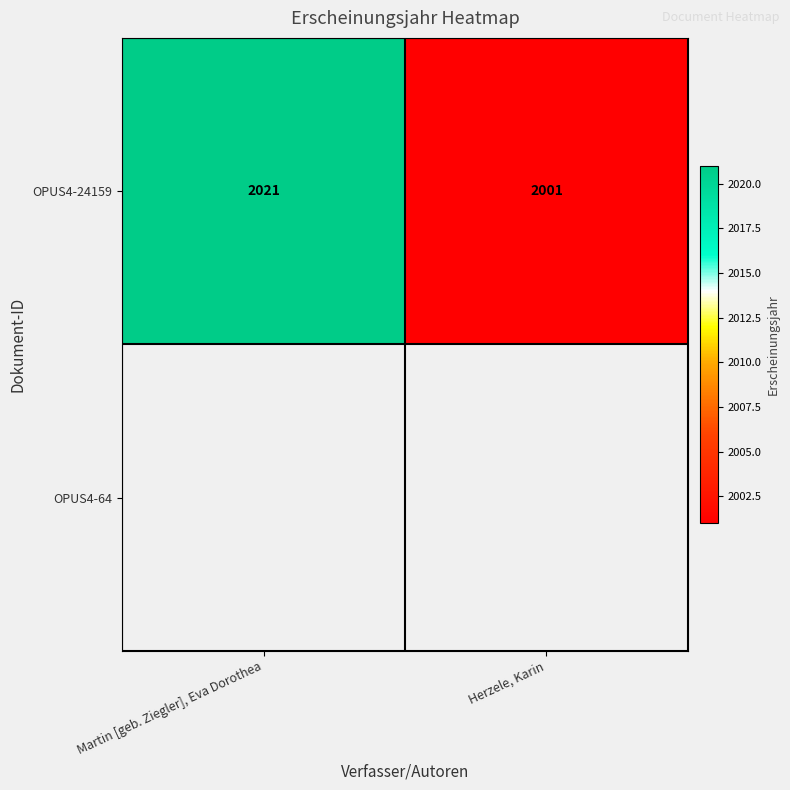

What is the average value of the OPUS4-24159 series?

2011